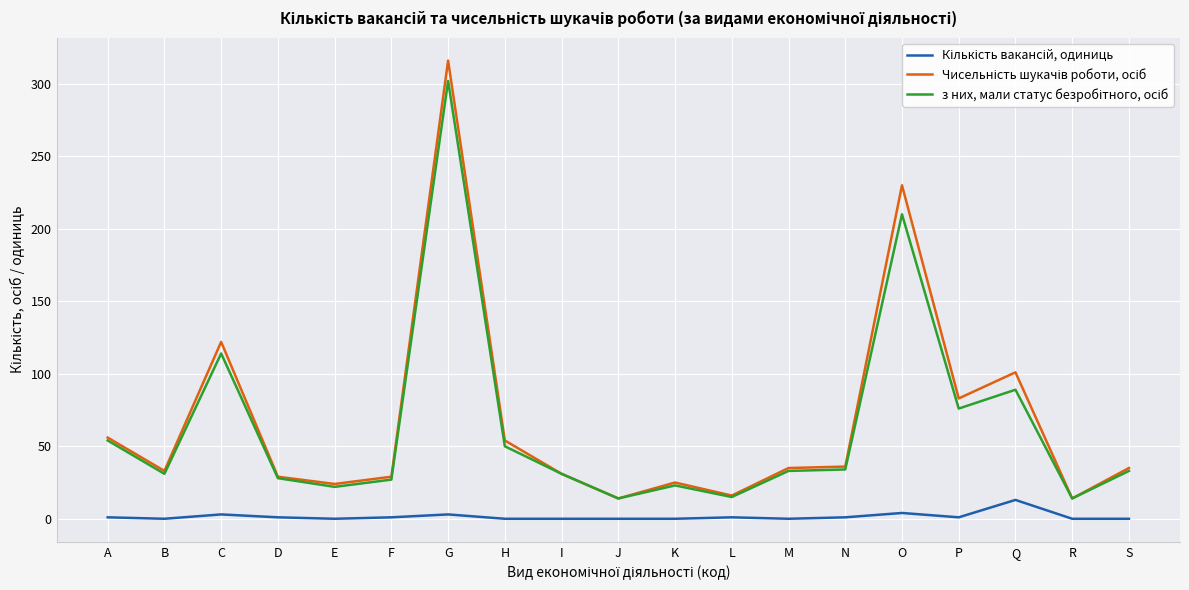

How many lines are shown in the chart?

3